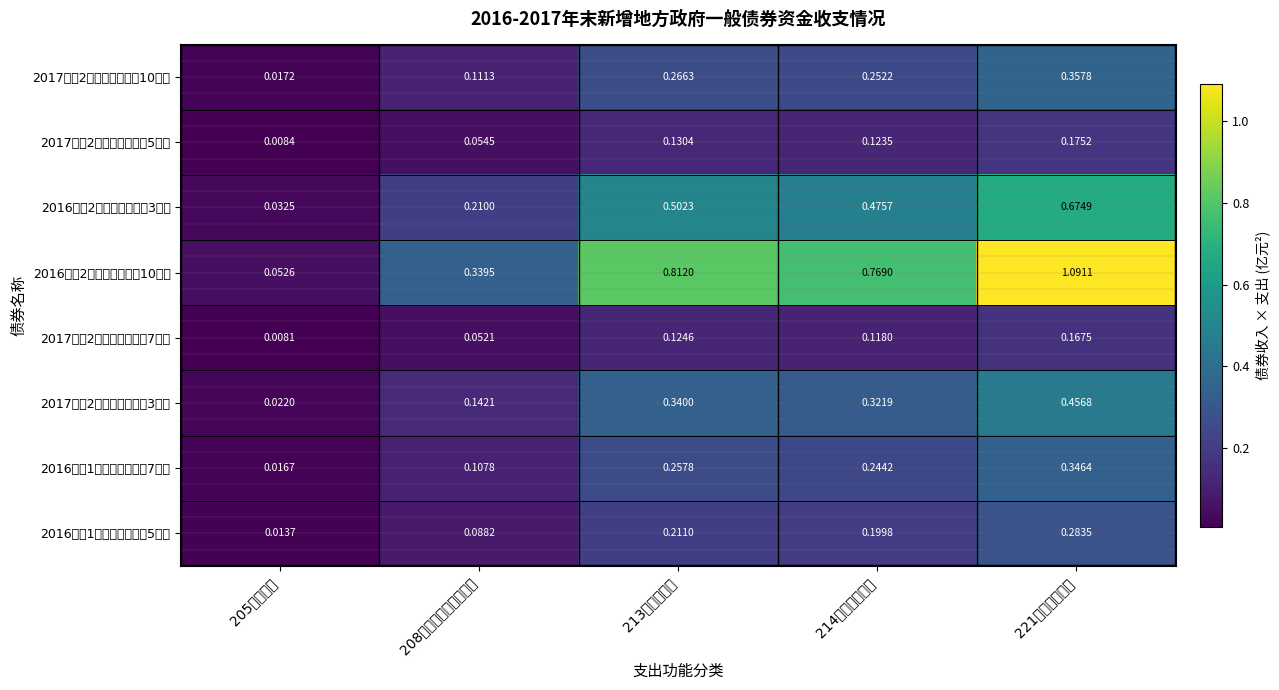

What is the total value across all series at 208社会保障和就业支出?

1.1